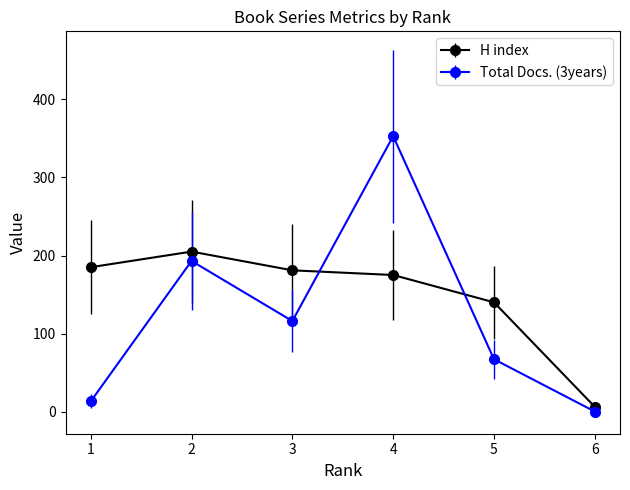

Which series has the widest spread of values?

Total Docs. (3years)